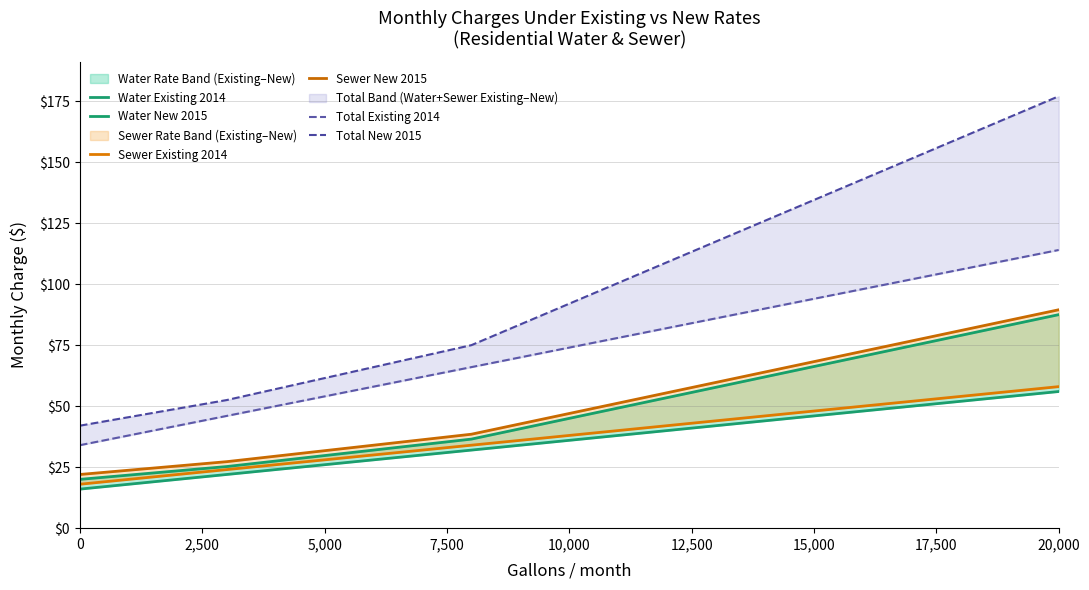

At how many categories does at least one series exceed 130?

6